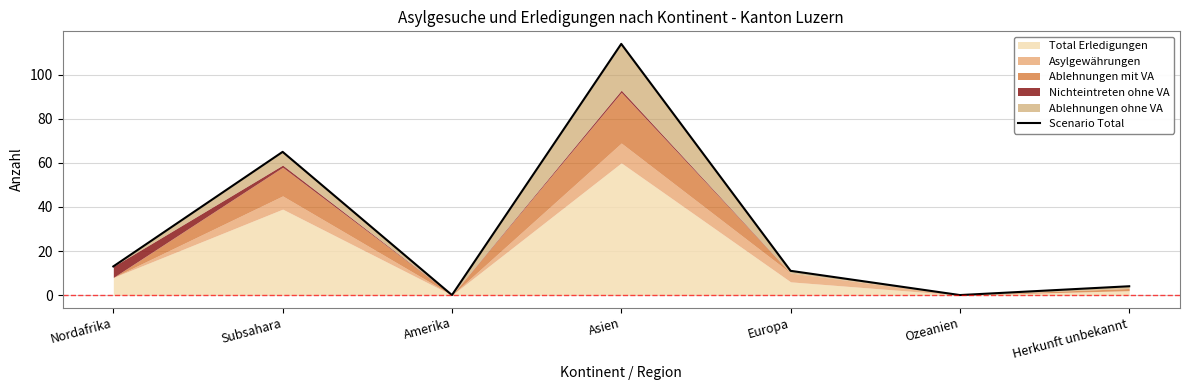

Where does the data first go above 11?

Nordafrika